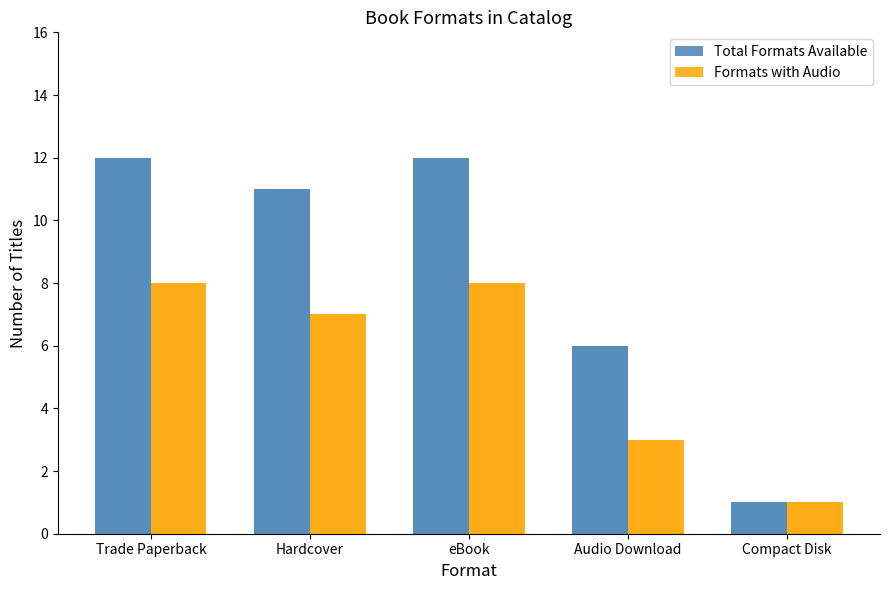

What is the spread (max minus min) of values at Trade Paperback?

4